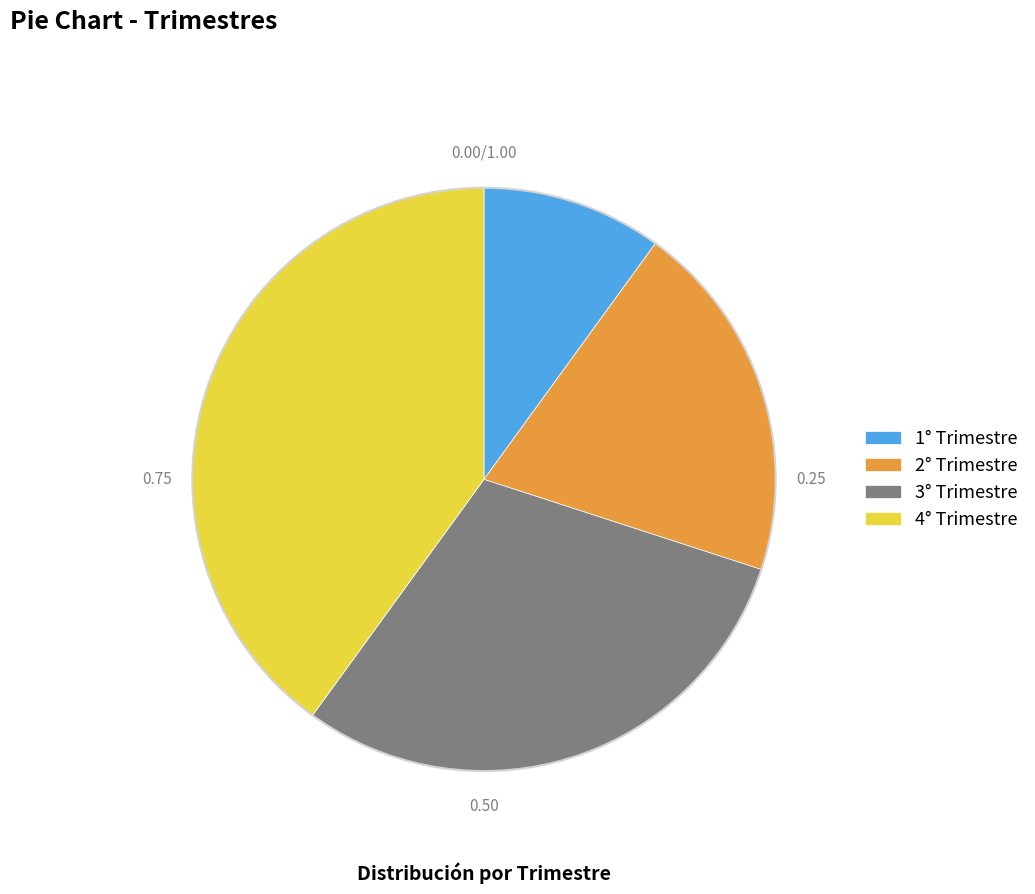

Between 4° Trimestre and 1° Trimestre, which is larger?

4° Trimestre